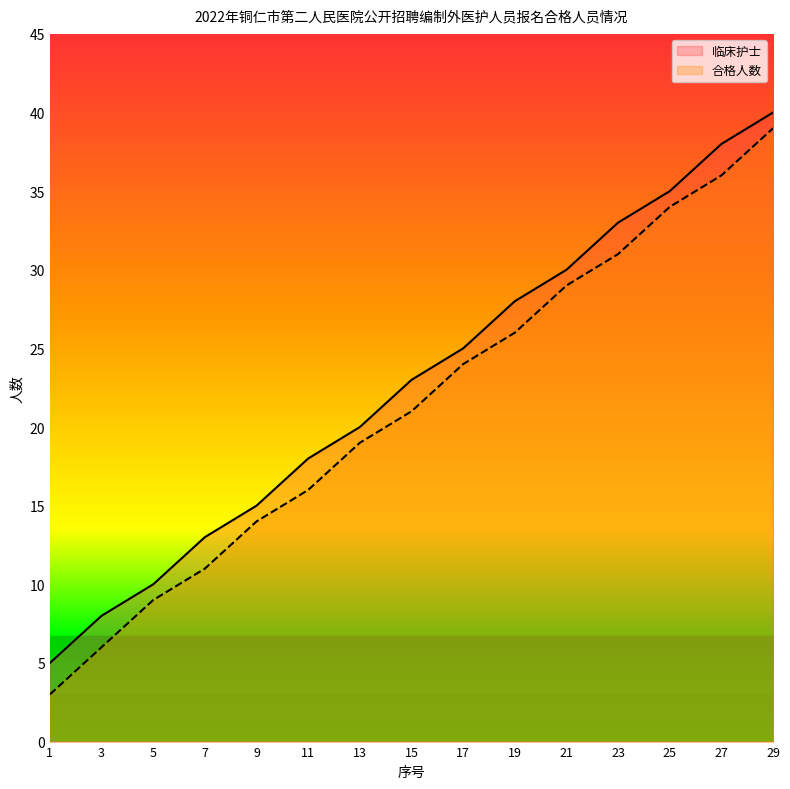

What are all the series names shown in the legend?

临床护士, 合格人数